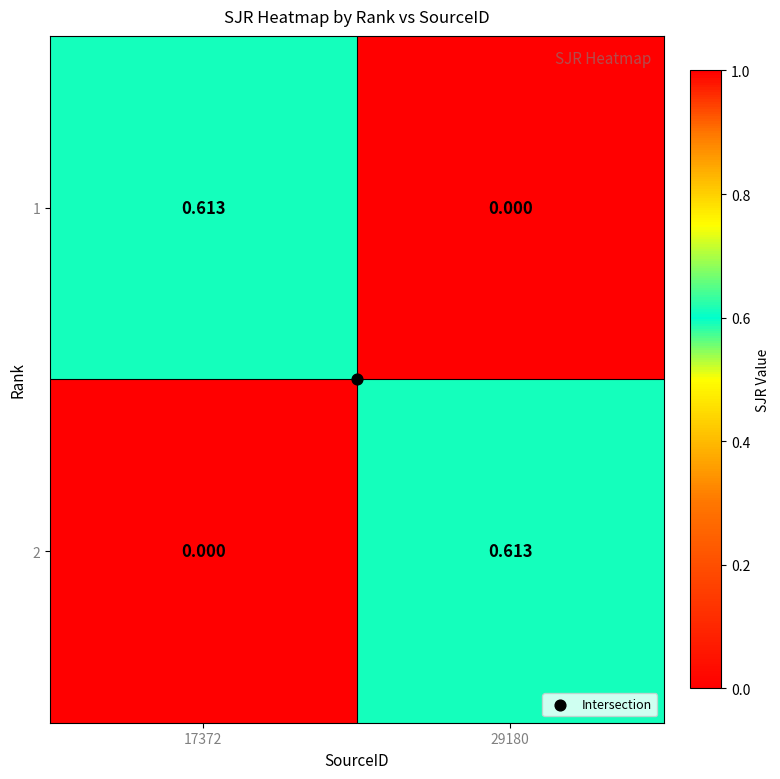

How many data points does each series have?

2